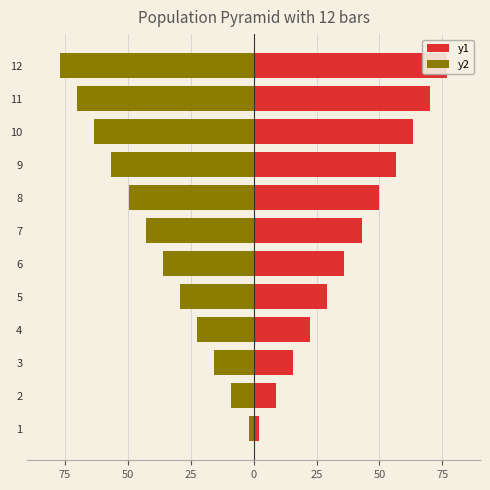

What is the minimum value for y1?

2.0